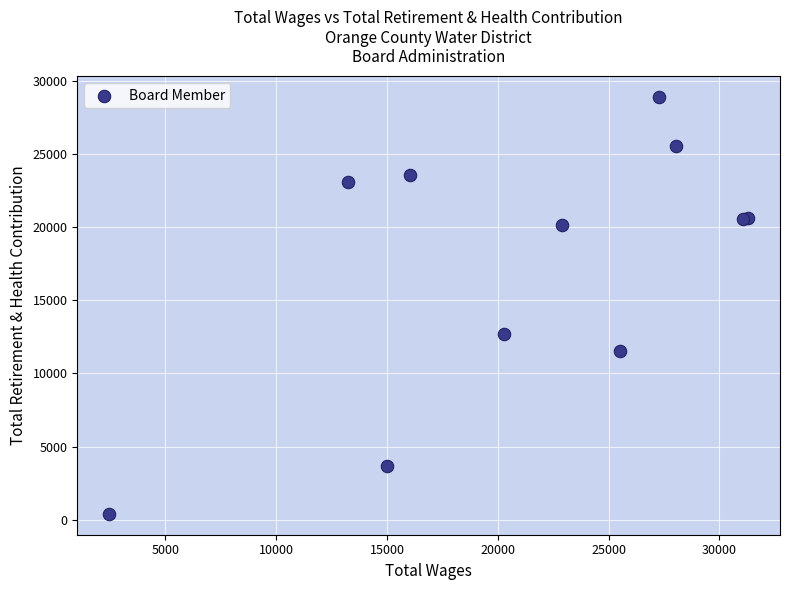

What Y value in the scatter plot is closest to 14645?

12703